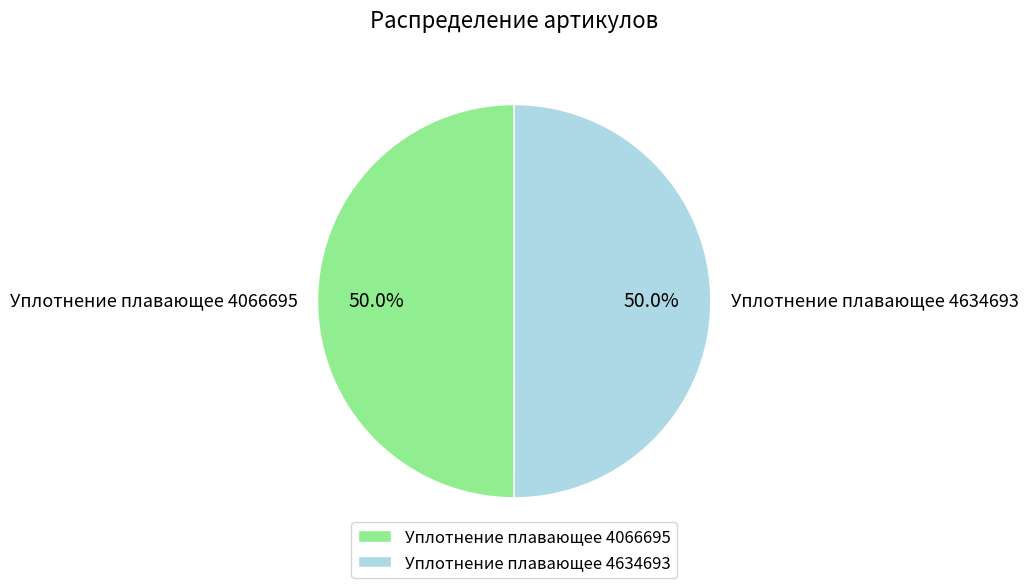

What is the ratio of the value at Уплотнение плавающее 4066695 to the value at Уплотнение плавающее 4634693?

1.0